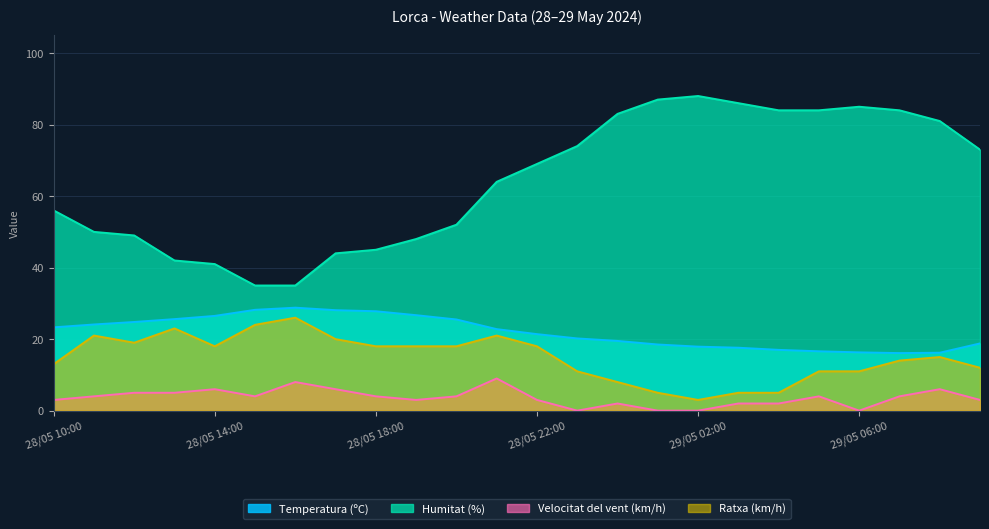

What is the approximate value of Humitat (%) at 29/05 07:00?

84.0